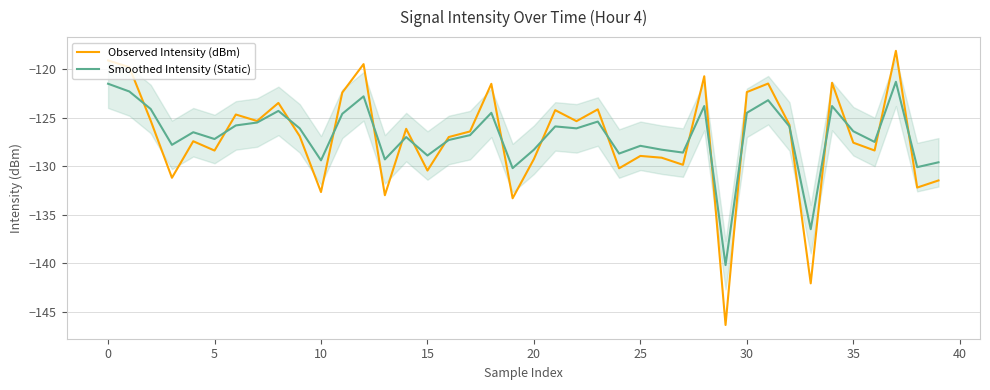

Rank the series by their maximum value, from highest to lowest.

Observed Intensity (dBm), Smoothed Intensity (Static)